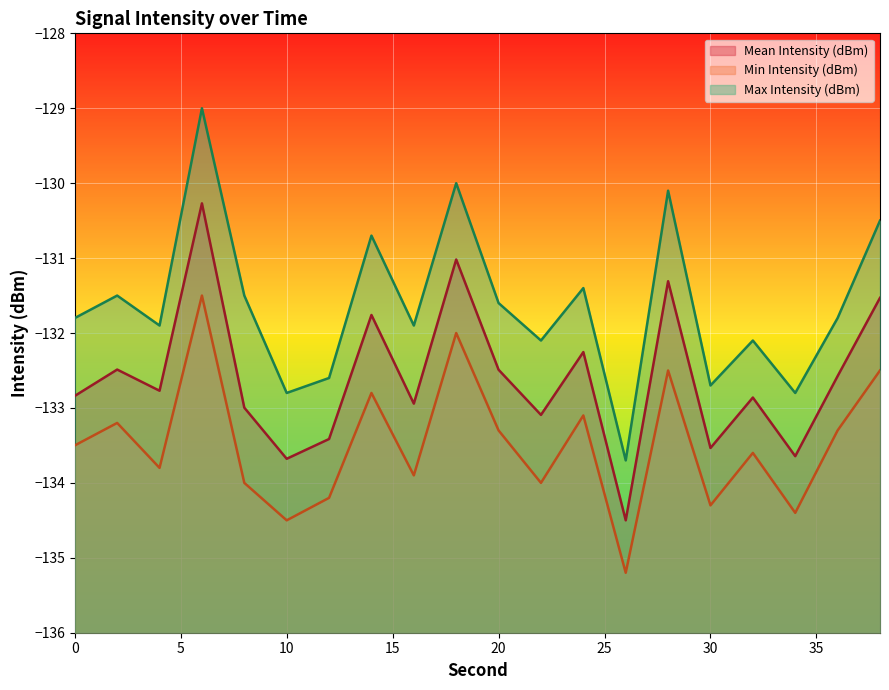

How many values in the Max Intensity (dBm) series exceed -131?

5